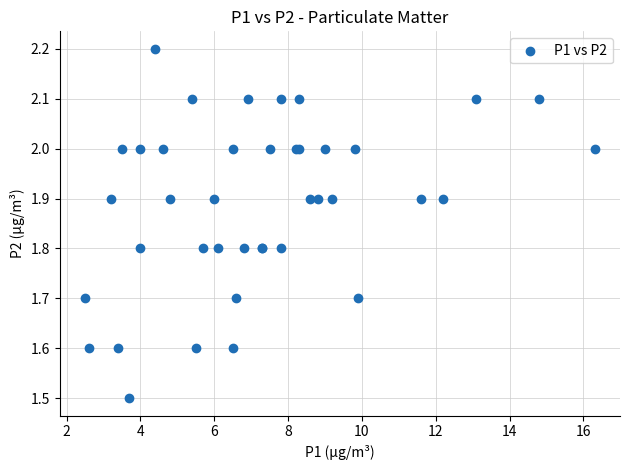

What Y value in the scatter plot is closest to 1?

1.5